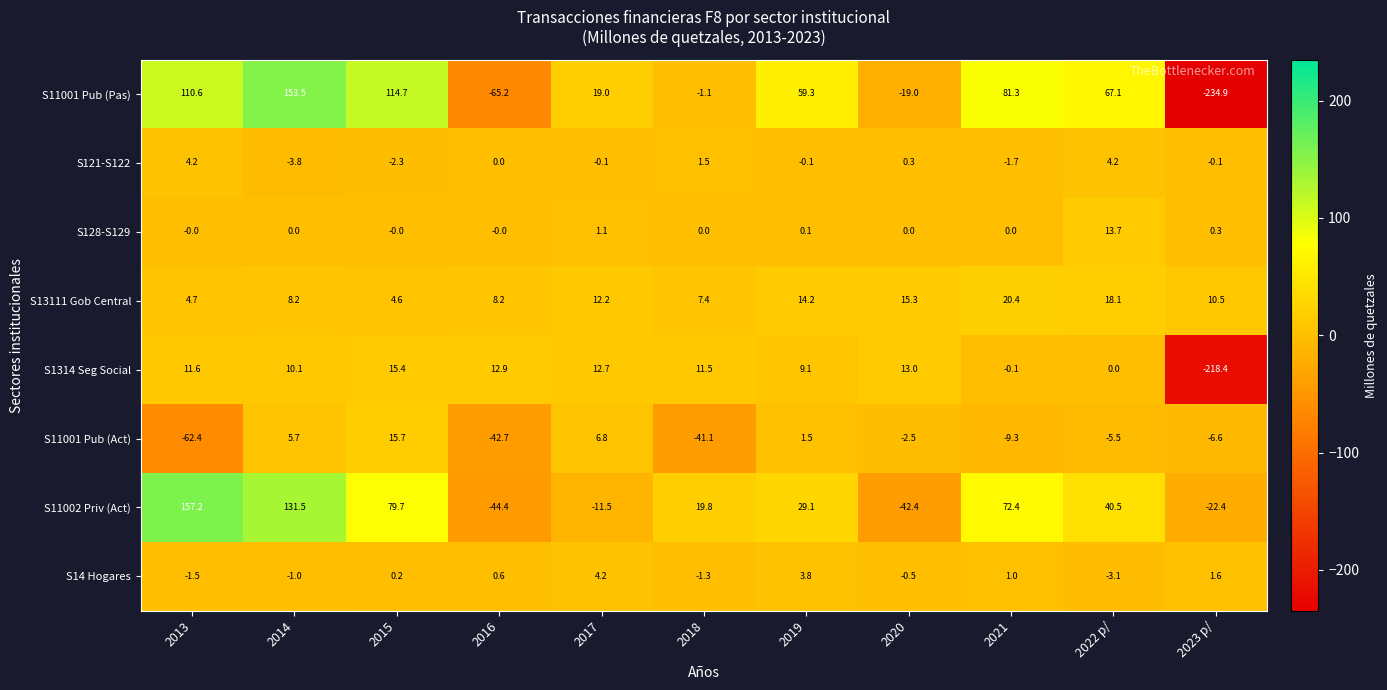

At which label does S121-S122 reach its minimum?

2014